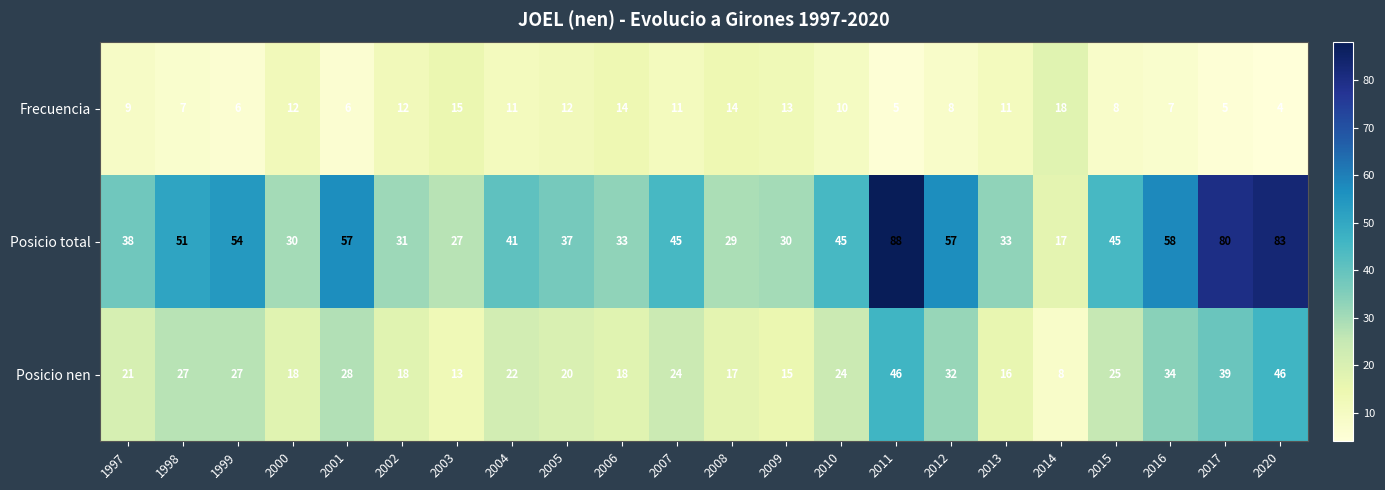

Rank the series by their average value, from lowest to highest.

Frecuencia, Posicio nen, Posicio total